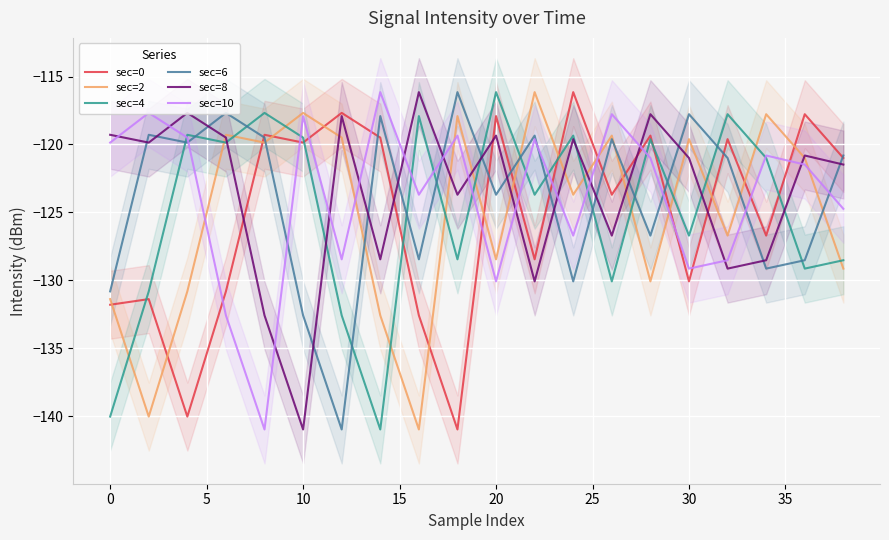

What is the approximate value of sec=6 at 30?

-117.8